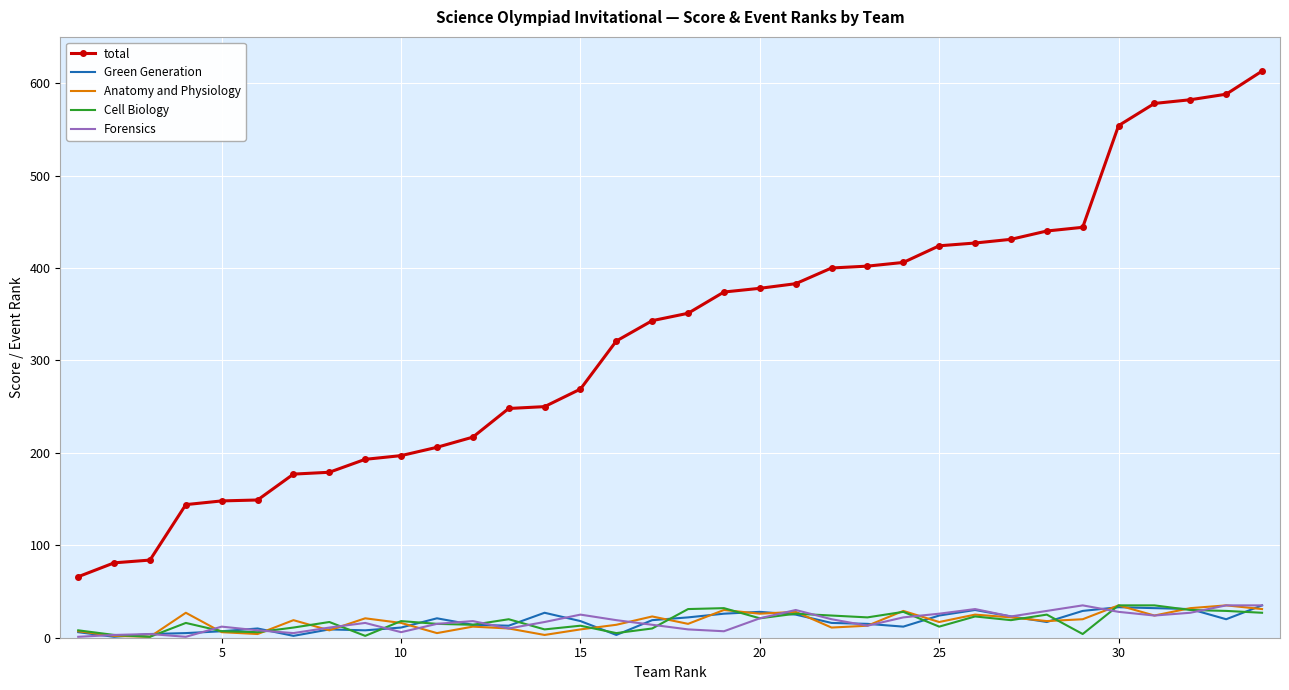

True or false: total and Anatomy and Physiology intersect in this chart.

False